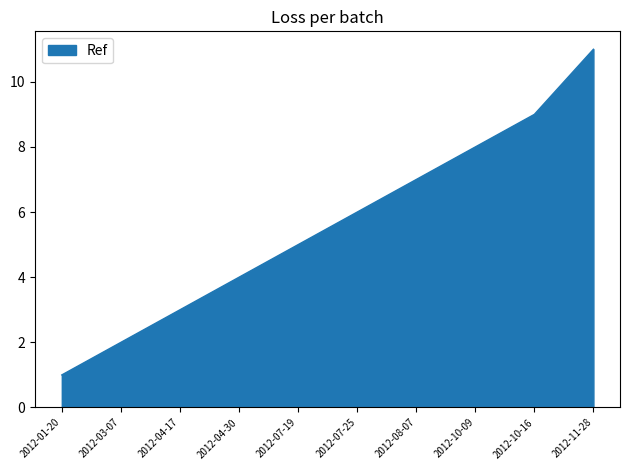

Reading right to left, extract all data points from this chart.

2012-11-28=11	2012-10-16=9	2012-10-09=8	2012-08-07=7	2012-07-25=6	2012-07-19=5	2012-04-30=4	2012-04-17=3	2012-03-07=2	2012-01-20=1